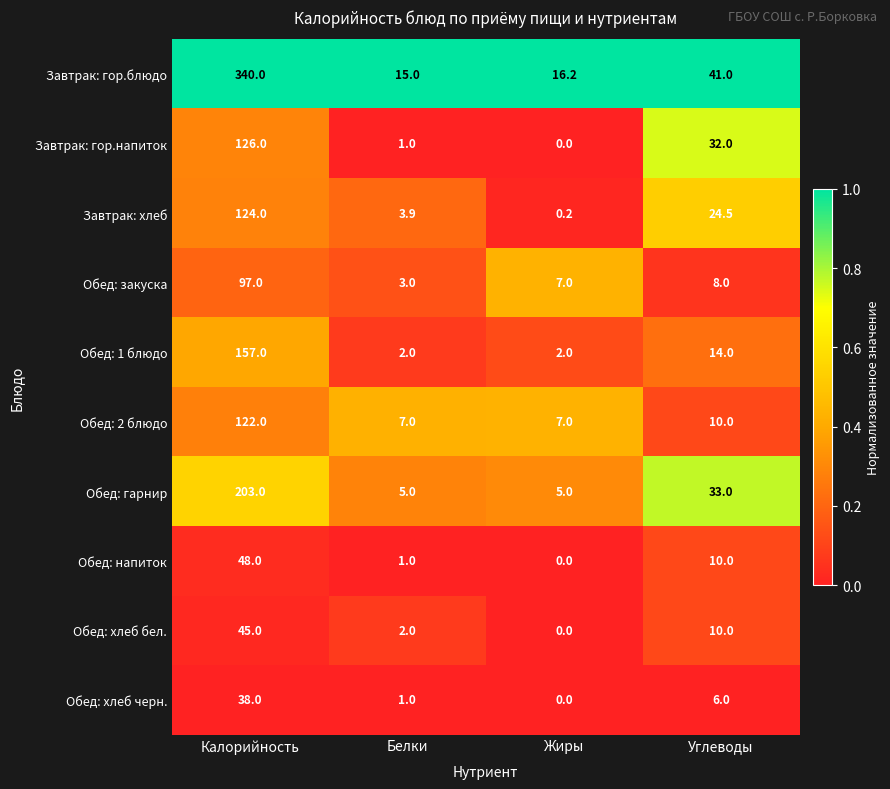

At how many categories does at least one series exceed 0?

4